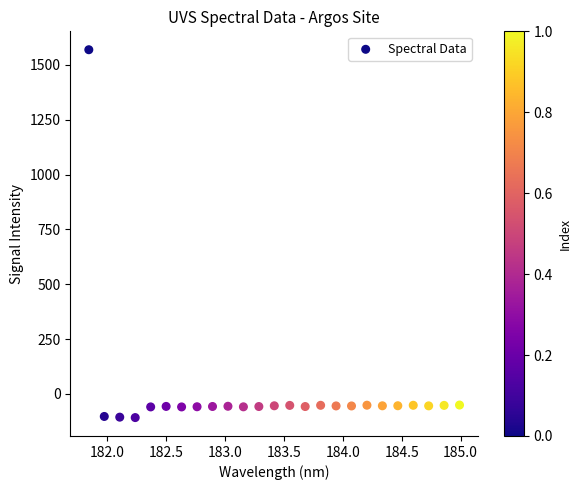

What is the range of X values (max minus min)?

3.1